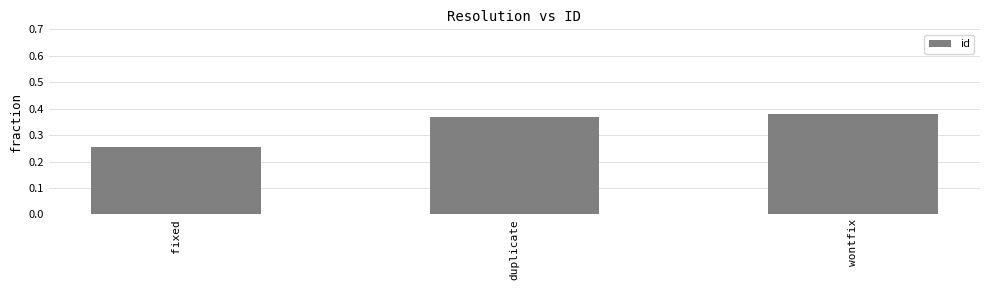

Does the chart contain any negative values?

No